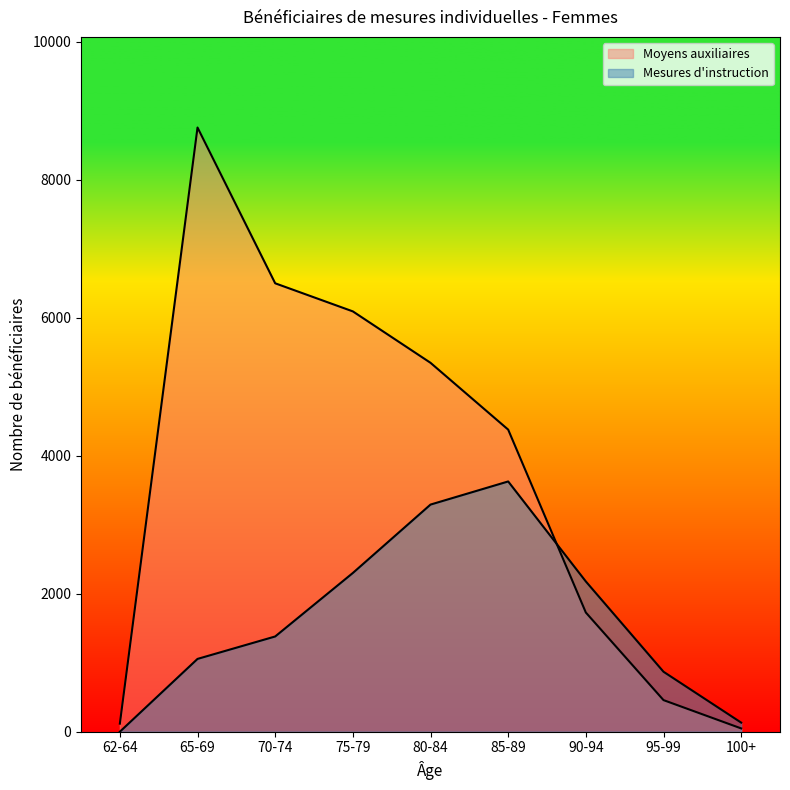

At how many categories does at least one series exceed 2033?

6